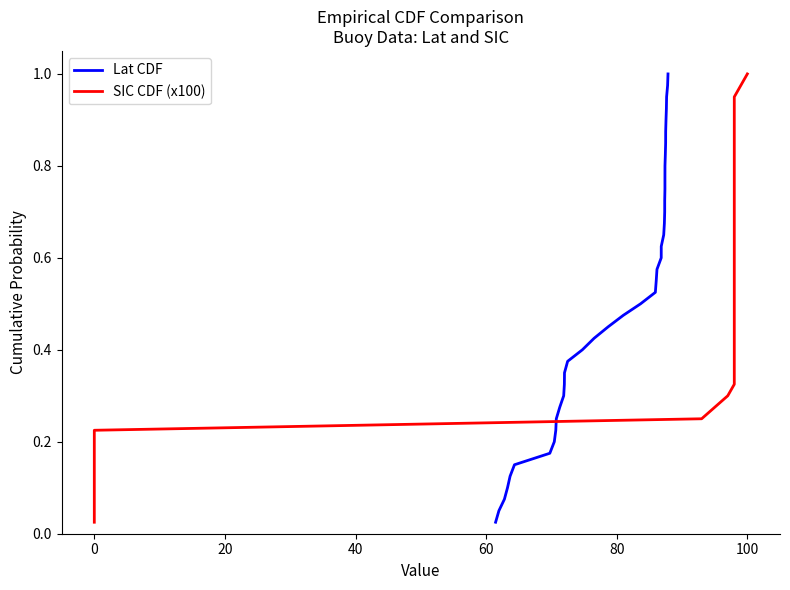

What are all the series names shown in the legend?

Lat CDF, SIC CDF (x100)